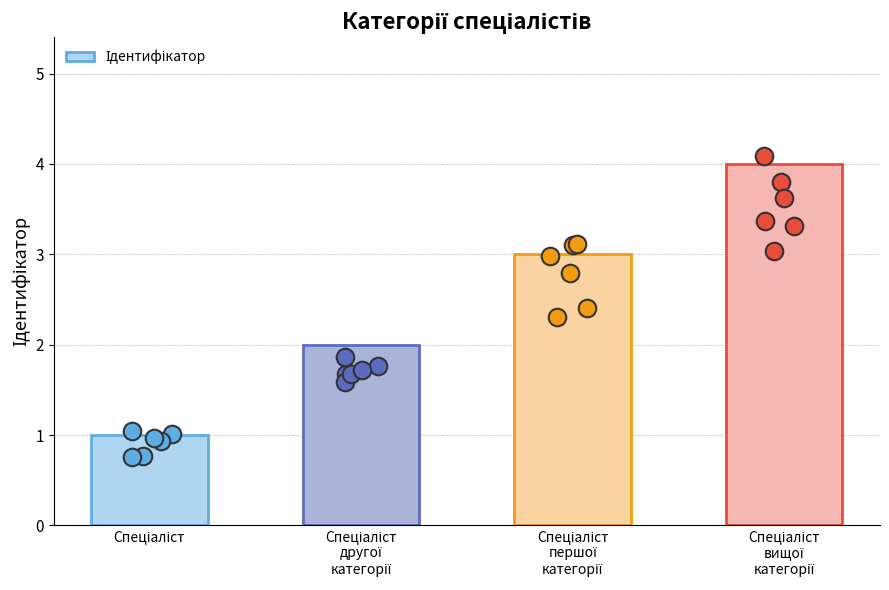

What is the change in value from Спеціаліст
другої
категорії to Спеціаліст
вищої
категорії?

+2